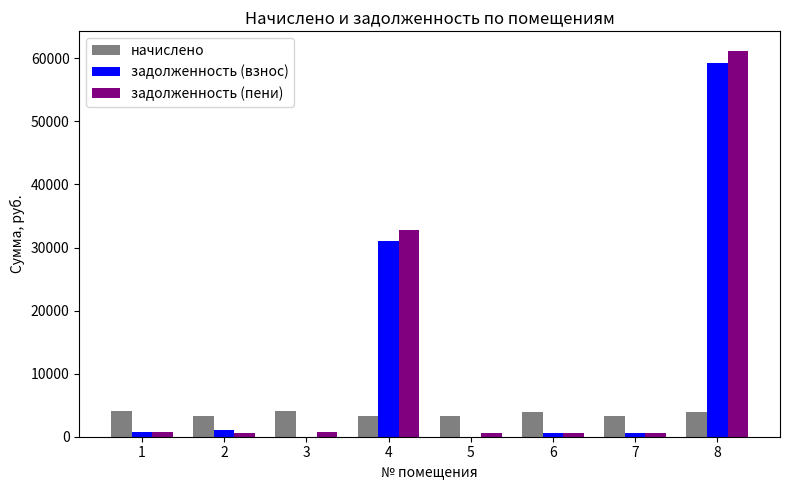

What is the maximum value for начислено?

4056.8